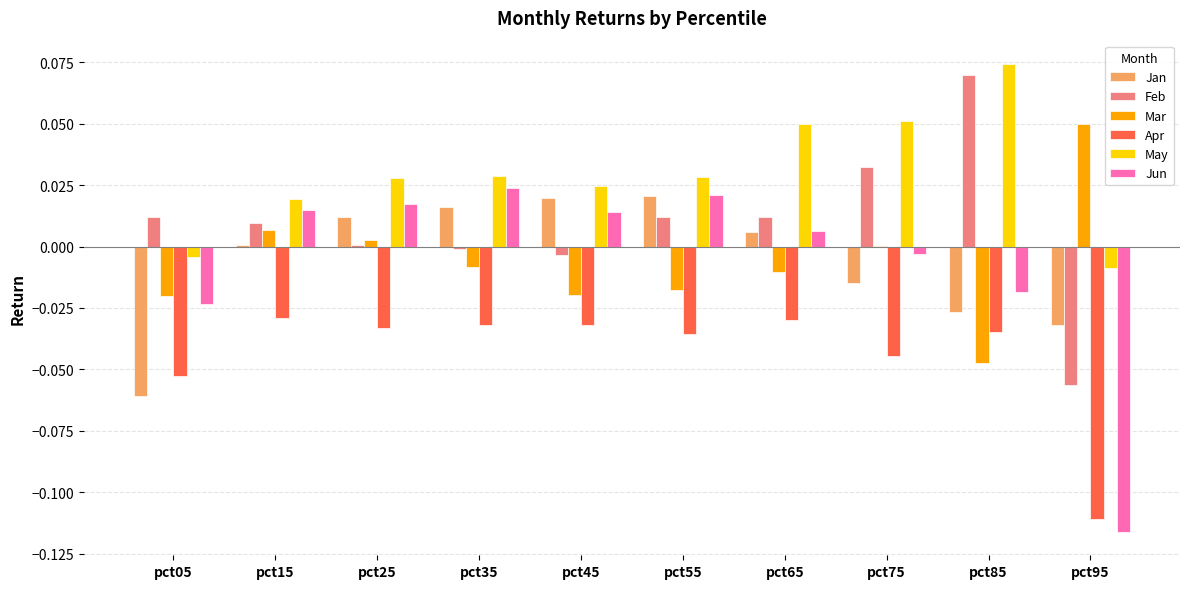

Is the value of Feb at pct95 greater than the value of Apr at pct95?

Yes